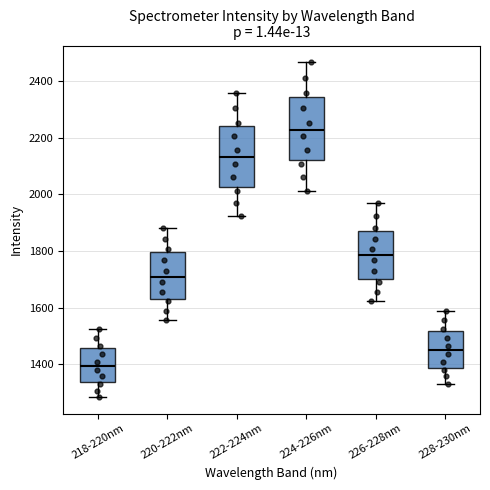

Reading left to right, transcribe this box plot: for each box, give where its median line is, the range the box spans, and where its two whiskers end, as read against the y-axis. The values are not printed on the chart, so give them approximately, as read against the axis.

218-220nm: median 1400, box 1340 to 1460, whiskers 1280 to 1520
220-222nm: median 1720, box 1640 to 1800, whiskers 1560 to 1880
222-224nm: median 2140, box 2020 to 2240, whiskers 1920 to 2360
224-226nm: median 2220, box 2120 to 2340, whiskers 2020 to 2460
226-228nm: median 1780, box 1700 to 1880, whiskers 1620 to 1960
228-230nm: median 1460, box 1380 to 1520, whiskers 1340 to 1580